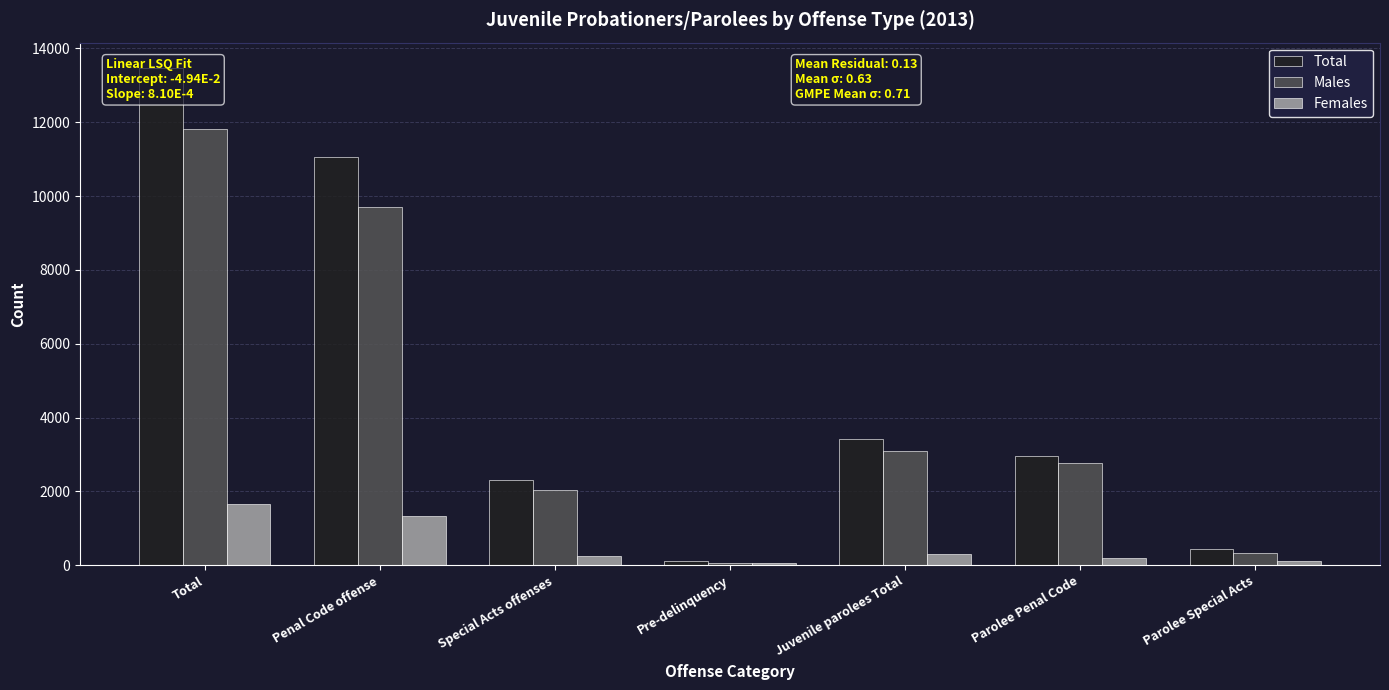

Which category has the lowest value across all series?

Pre-delinquency